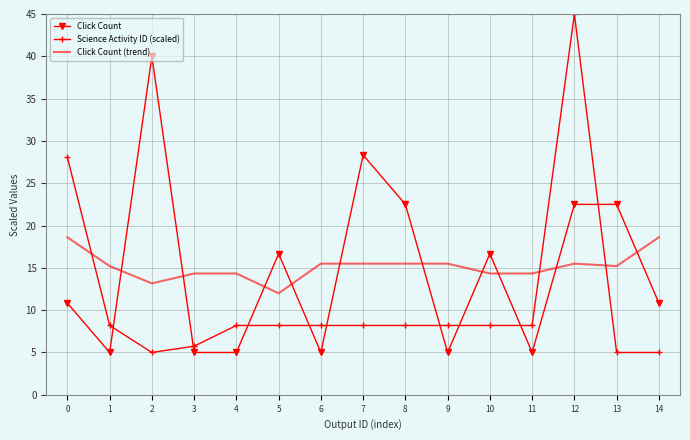

True or false: Click Count has more than 0 points higher than both neighbors.

True